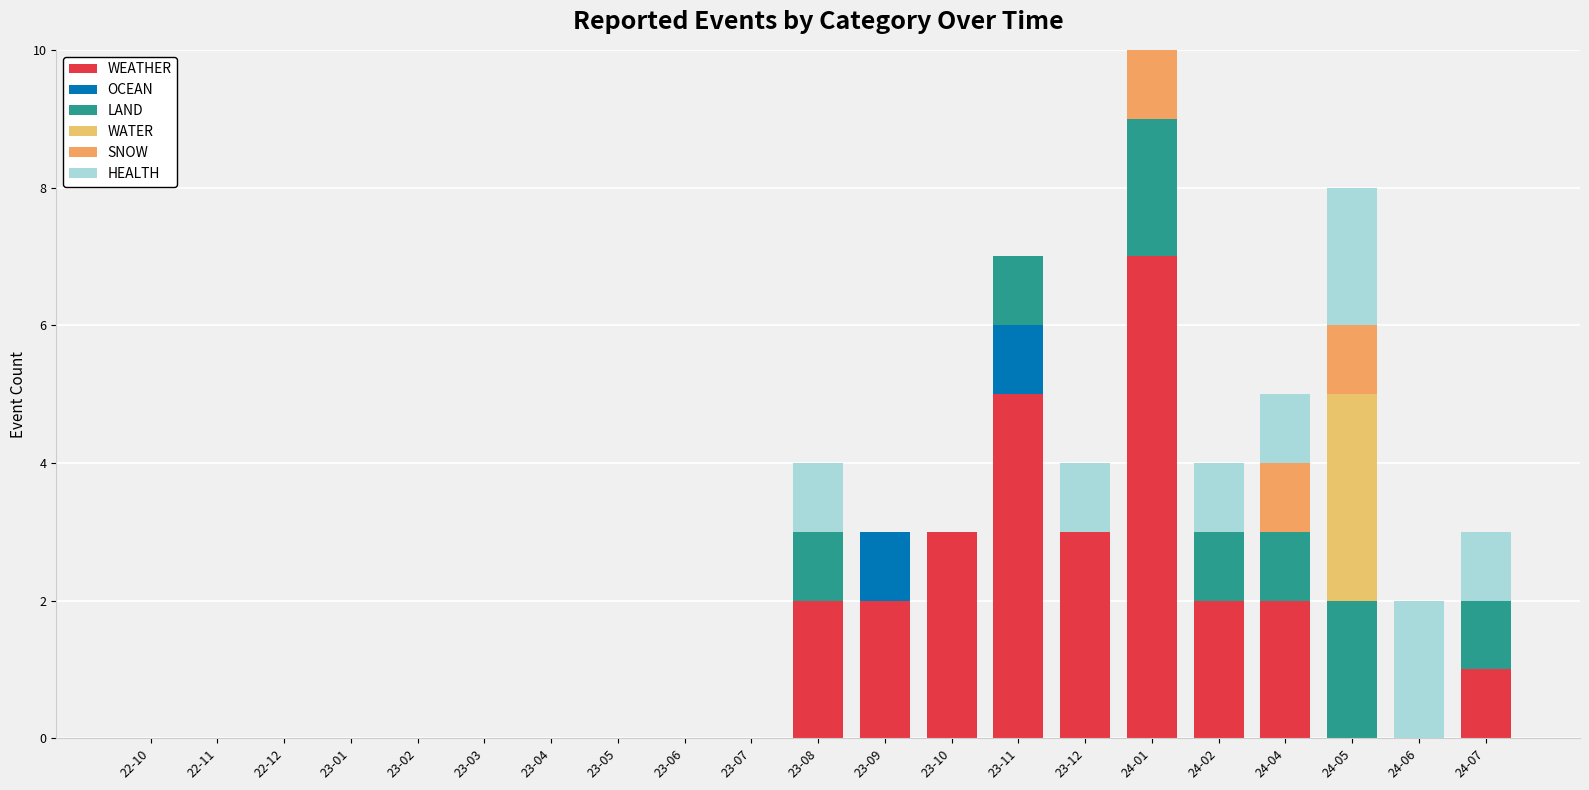

Rank the categories by LAND value from lowest to highest.

22-10, 22-11, 22-12, 23-01, 23-02, 23-03, 23-04, 23-05, 23-06, 23-07, 23-09, 23-10, 23-12, 24-06, 23-08, 23-11, 24-02, 24-04, 24-07, 24-01, 24-05